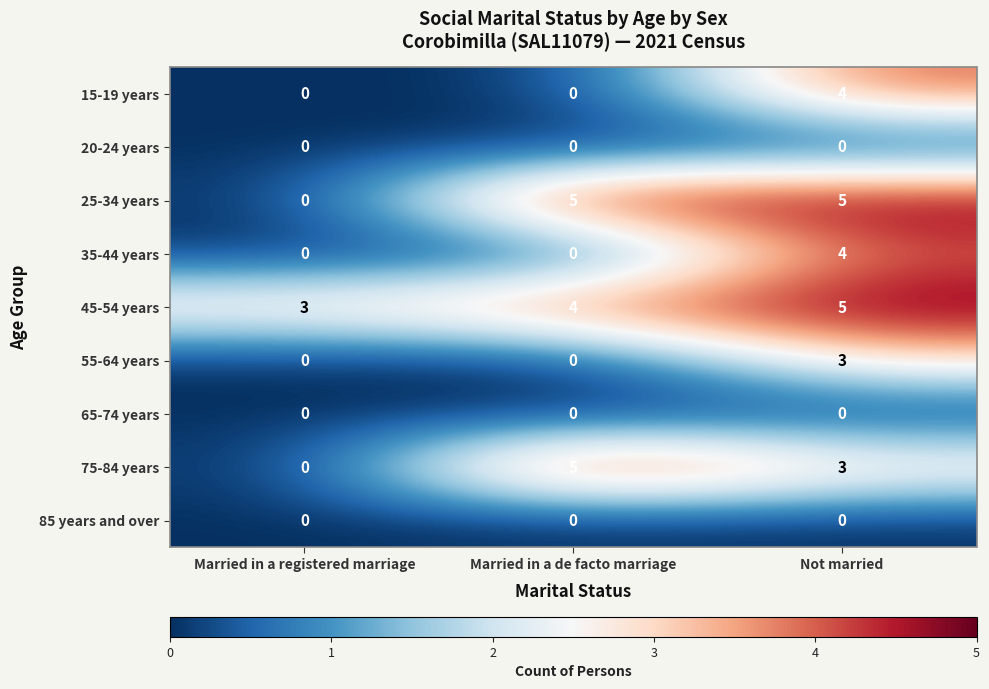

Which series changed the most between Married in a registered marriage and Not married?

25-34 years